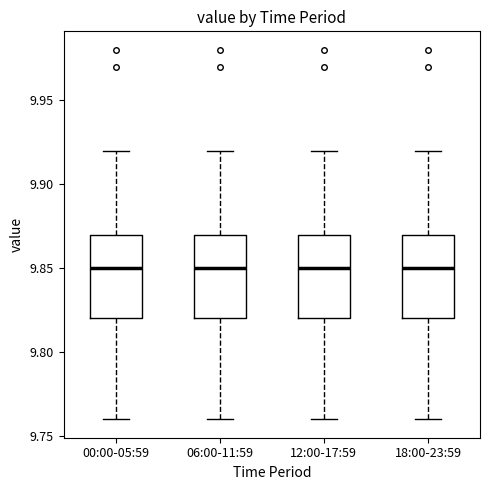

Reading left to right, transcribe this box plot: for each box, give where its median line is, the range the box spans, and where its two whiskers end, as read against the y-axis. The values are not printed on the chart, so give them approximately, as read against the axis.

00:00-05:59: median 9.85, box 9.82 to 9.87, whiskers 9.76 to 9.92
06:00-11:59: median 9.85, box 9.82 to 9.87, whiskers 9.76 to 9.92
12:00-17:59: median 9.85, box 9.82 to 9.87, whiskers 9.76 to 9.92
18:00-23:59: median 9.85, box 9.82 to 9.87, whiskers 9.76 to 9.92